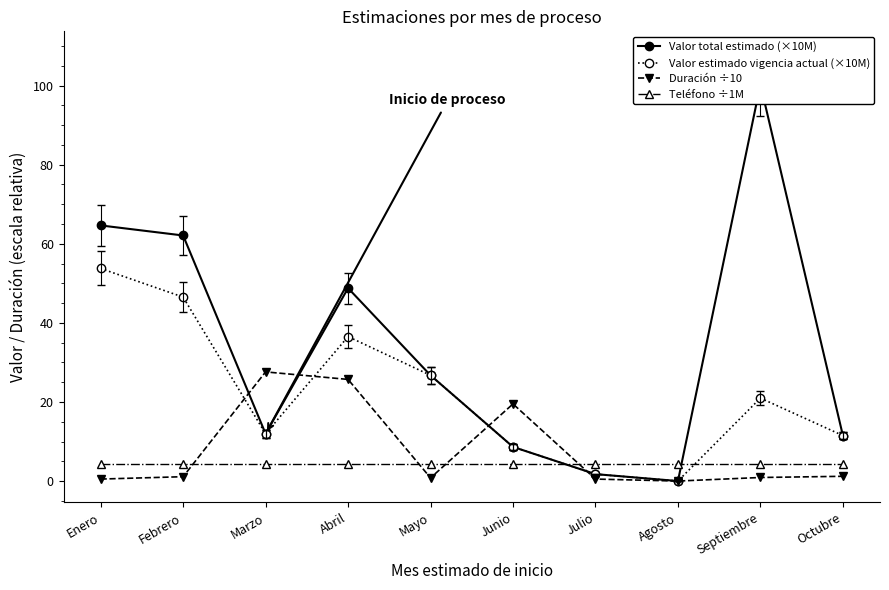

What is the difference between the highest and lowest values at Enero?

64.1